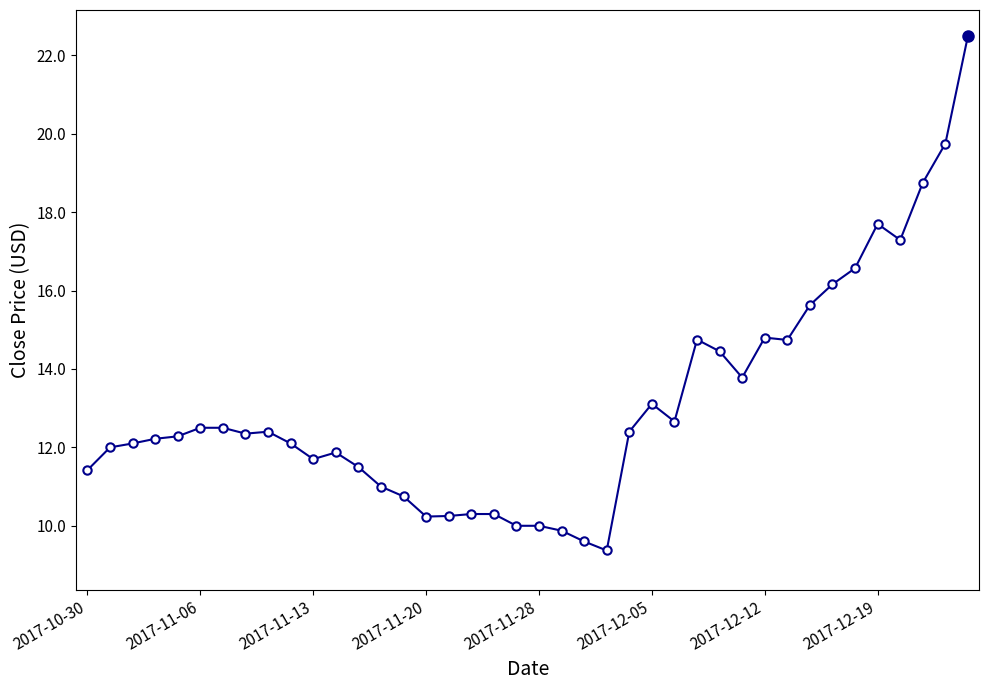

What is the sum of all values?

523.7